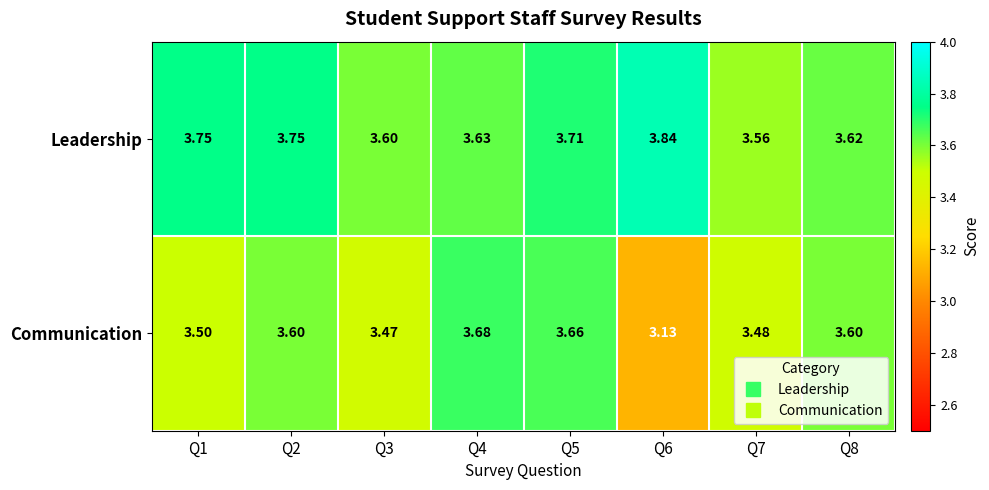

Between Q4 and Q5, which series saw the biggest shift?

Leadership